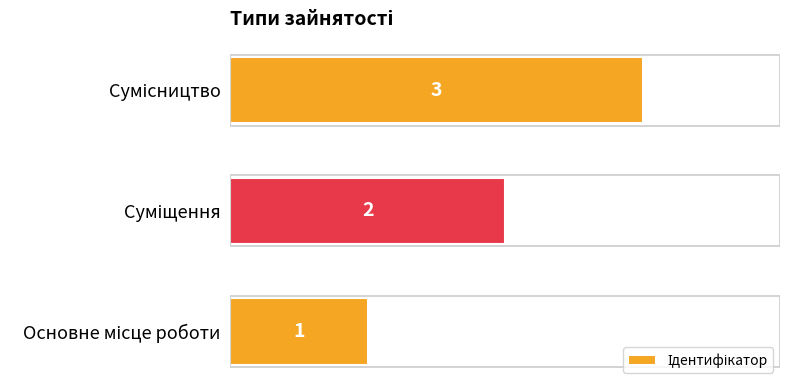

What is the maximum value shown in the chart?

3